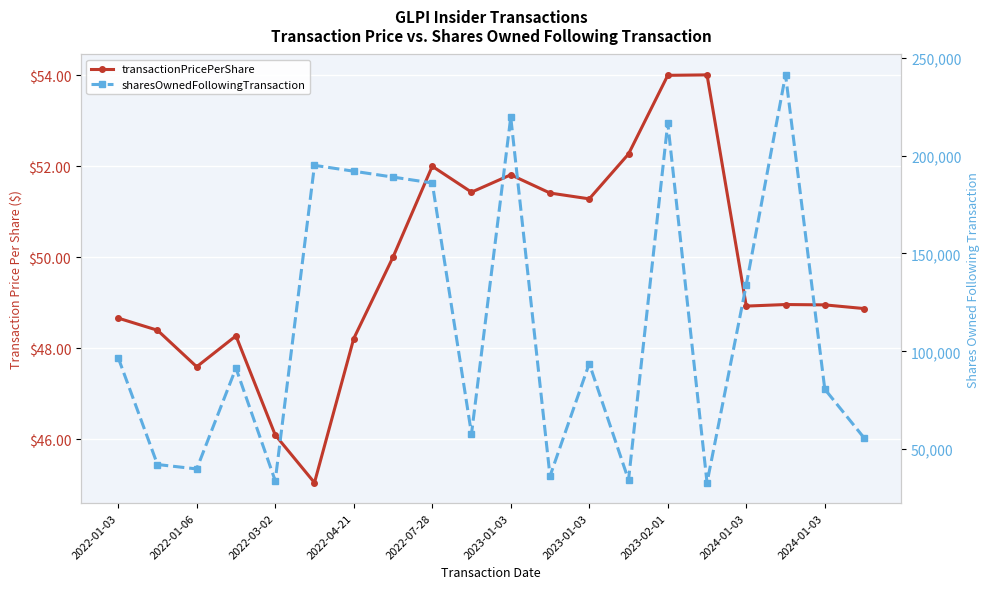

List the series in order of their overall mean, highest first.

sharesOwnedFollowingTransaction, transactionPricePerShare